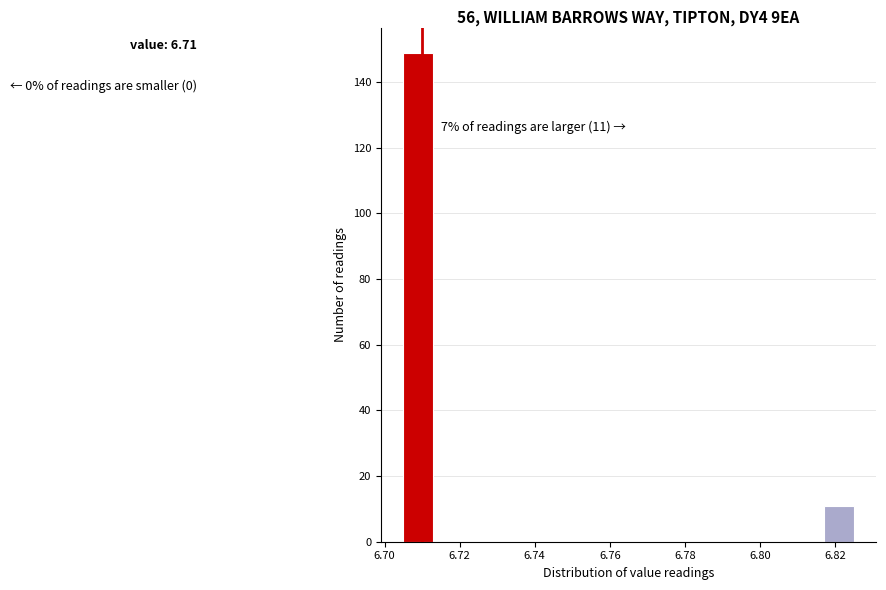

Over which range of the x-axis is the bar tallest?

6.705 to 6.713